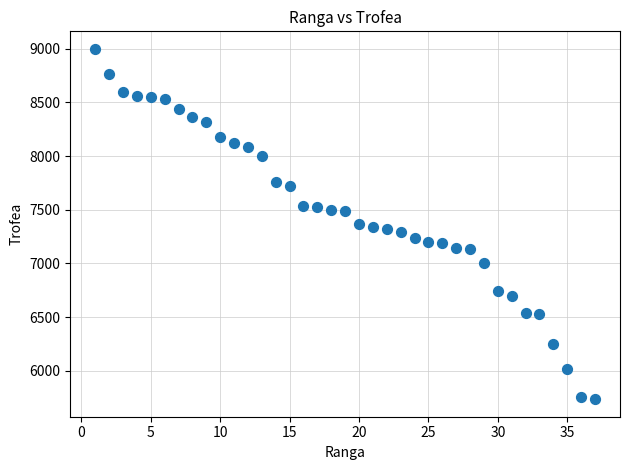

What is the range of X values (max minus min)?

36